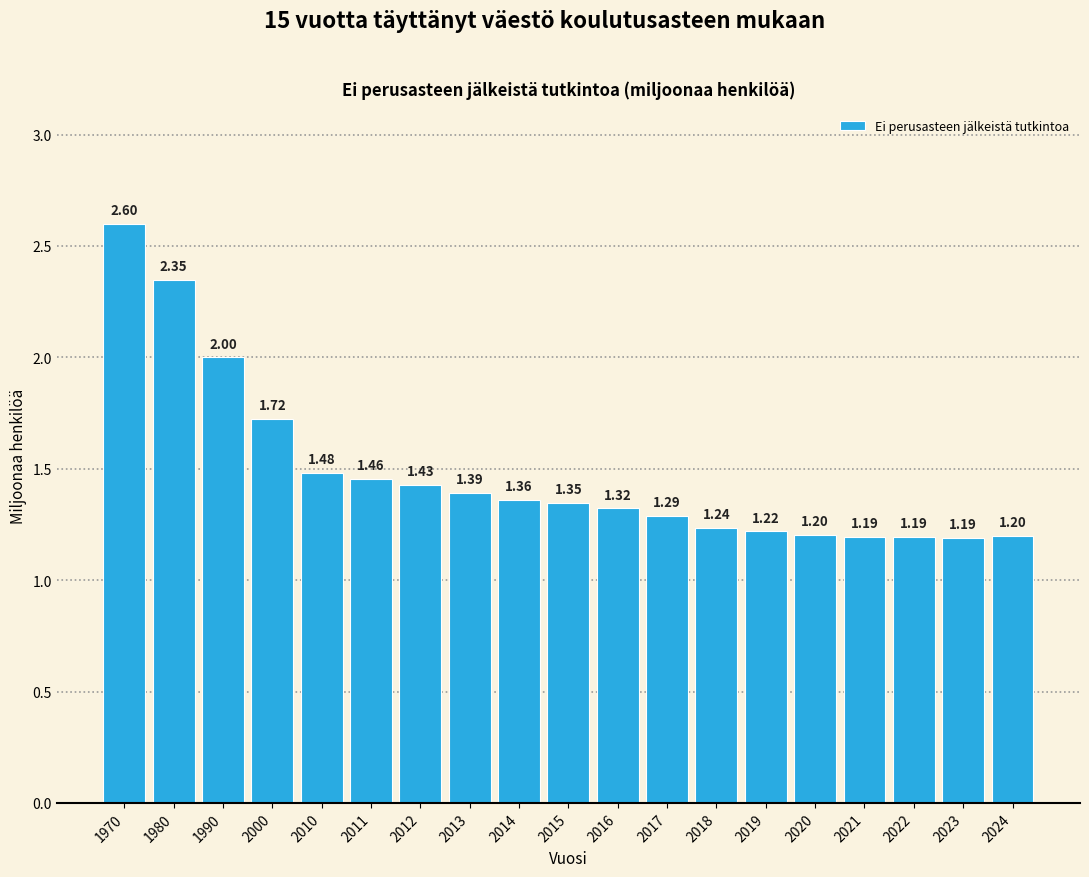

What is the ratio of the value at 2023 to the value at 2012?

0.8